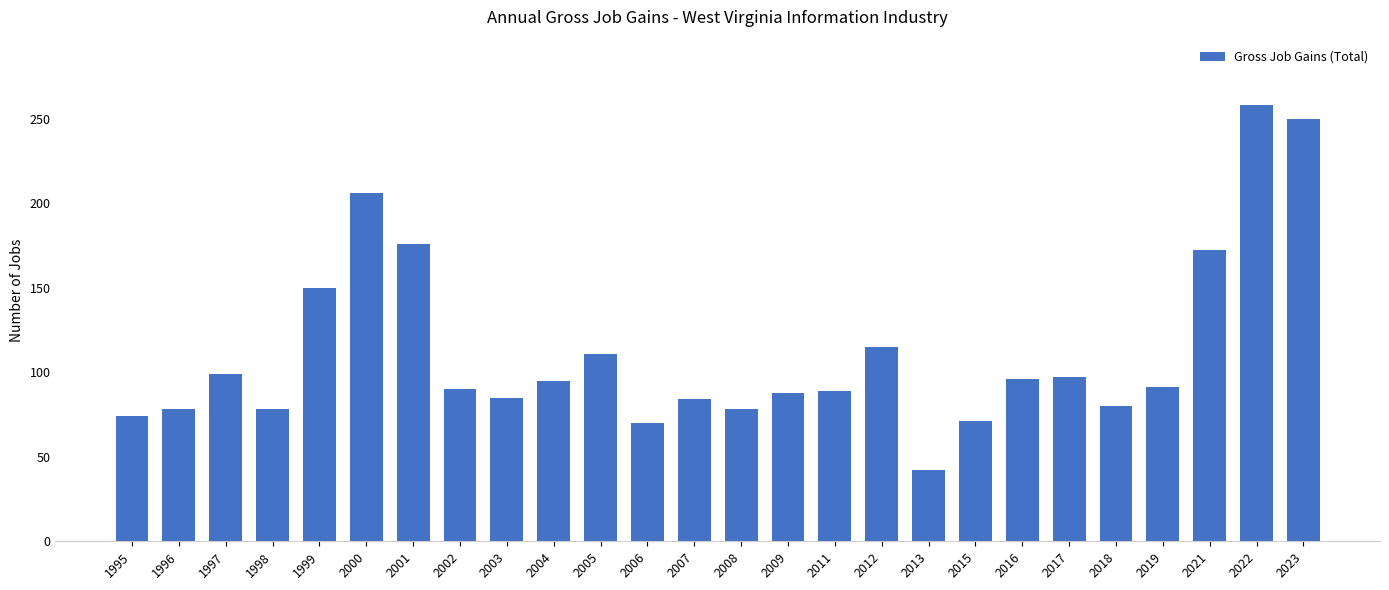

What is the value of the 11th bar from the left?

111